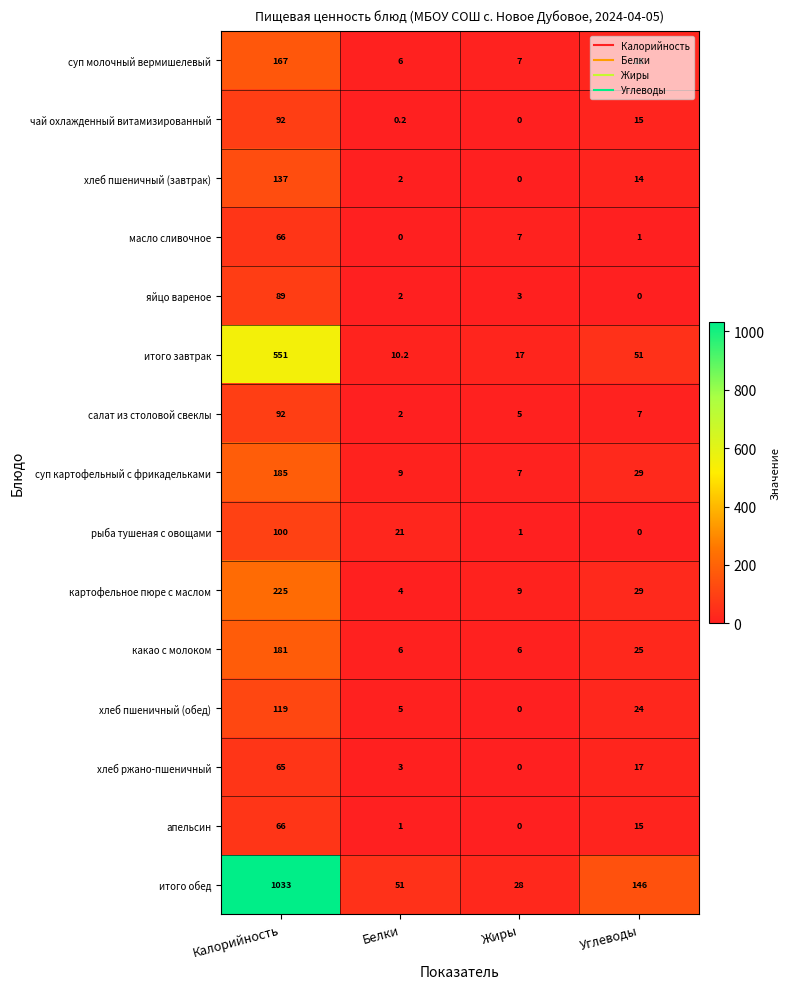

List the labels in order of итого завтрак value, largest first.

Калорийность, Углеводы, Жиры, Белки